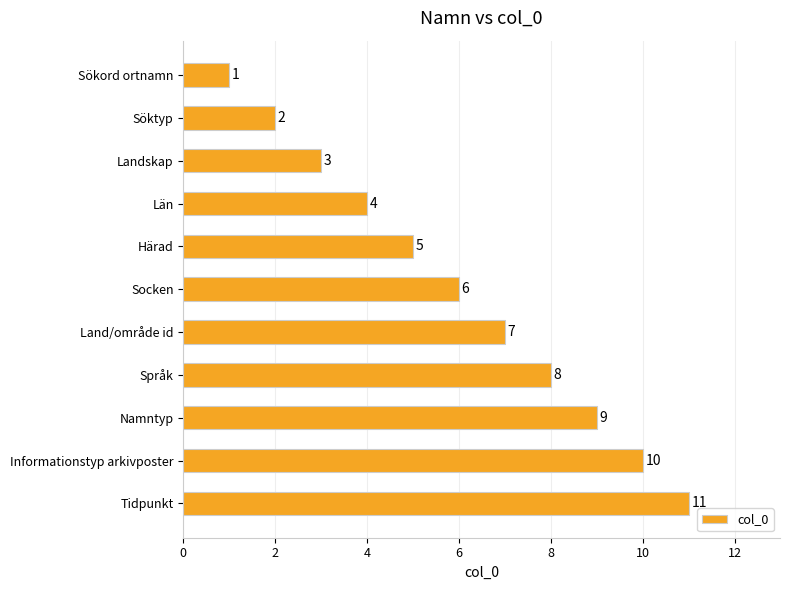

What is the label of the 9th bar from the bottom?

Landskap